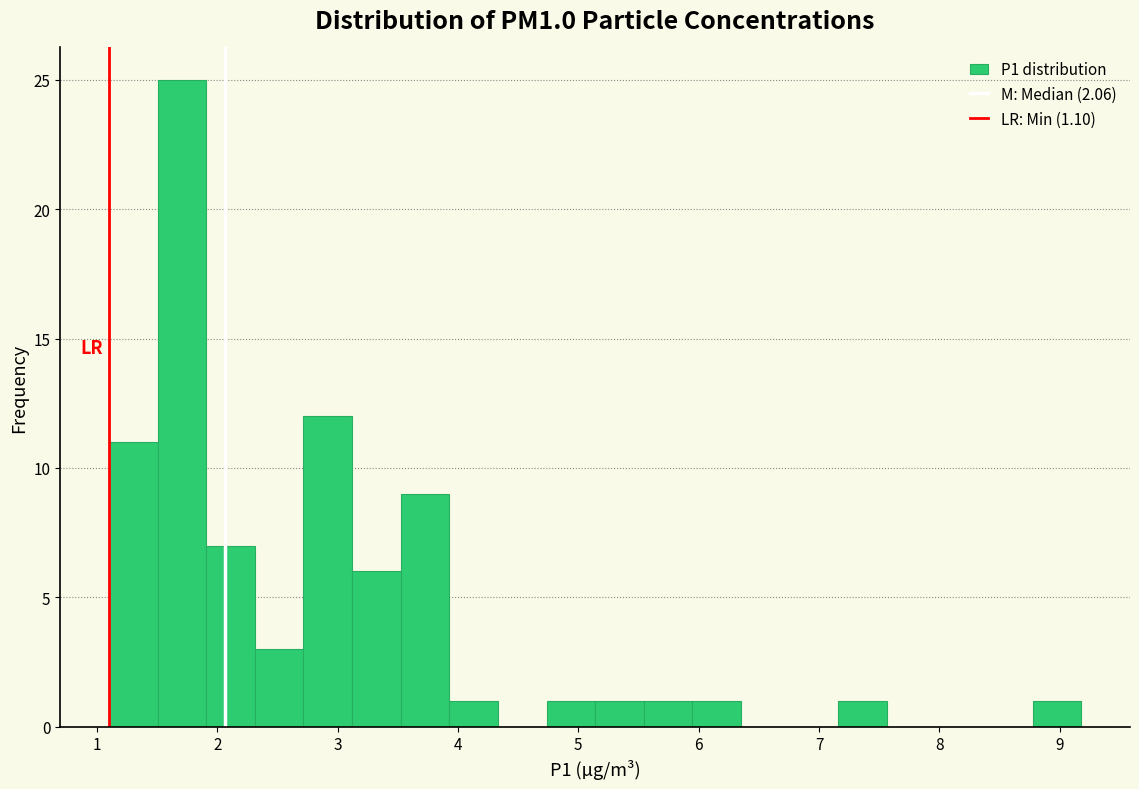

Which range on the x-axis has the tallest bar?

1.5 to 1.9